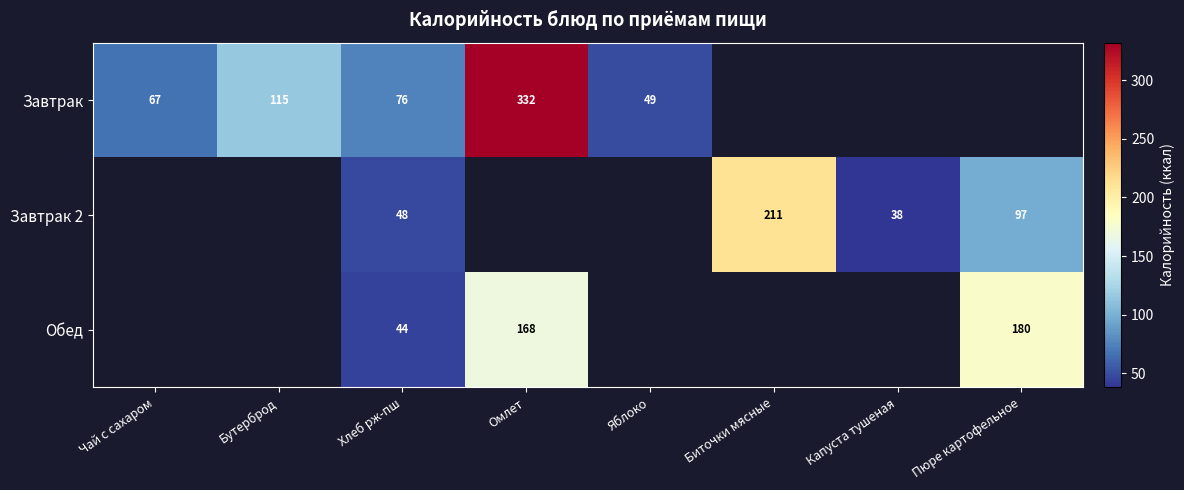

What is the difference between the highest and lowest values at Хлеб рж-пш?

32